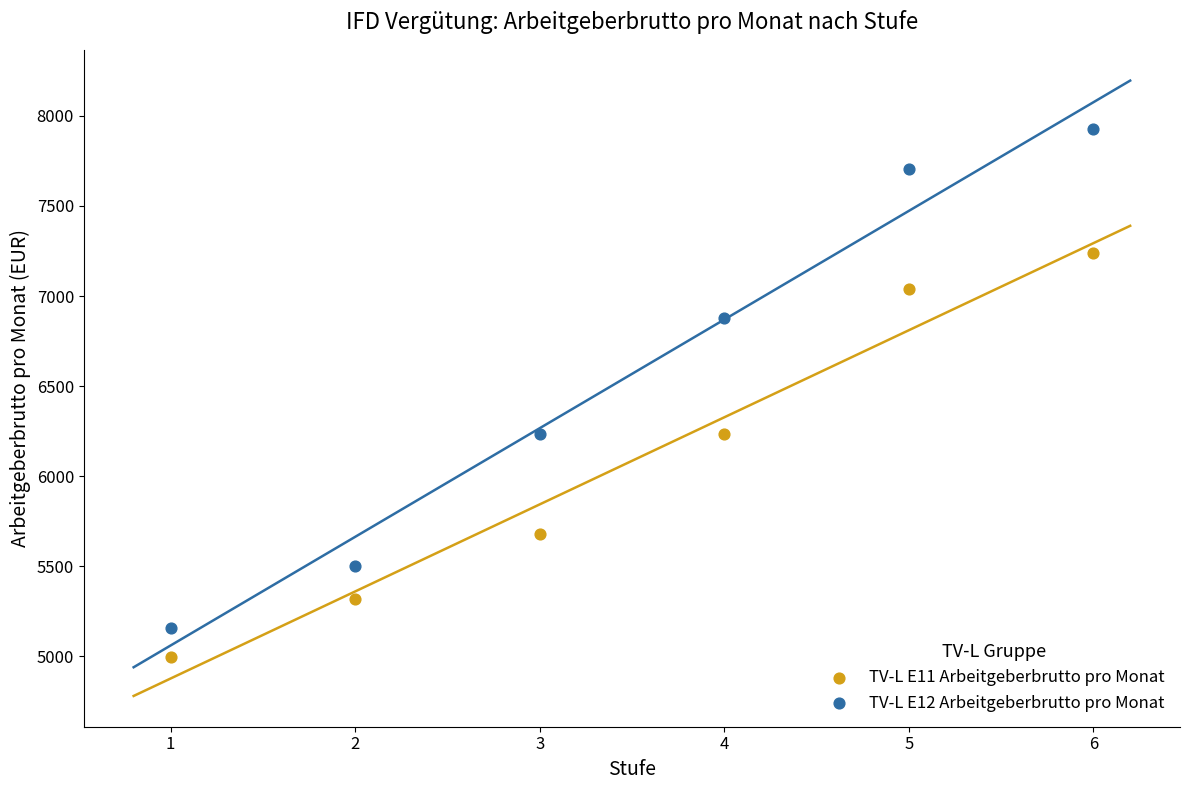

Which series has the largest Y range (max minus min)?

TV-L E12 Arbeitgeberbrutto pro Monat